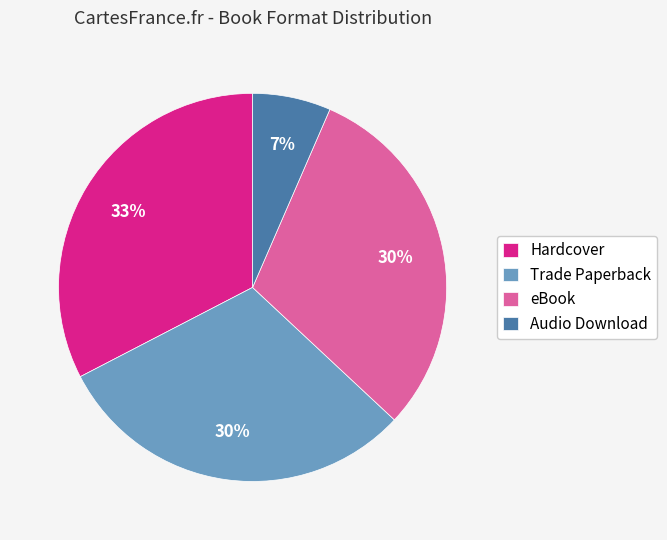

To the nearest percent, what is the difference between the Hardcover and Audio Download slice percentages?

26%